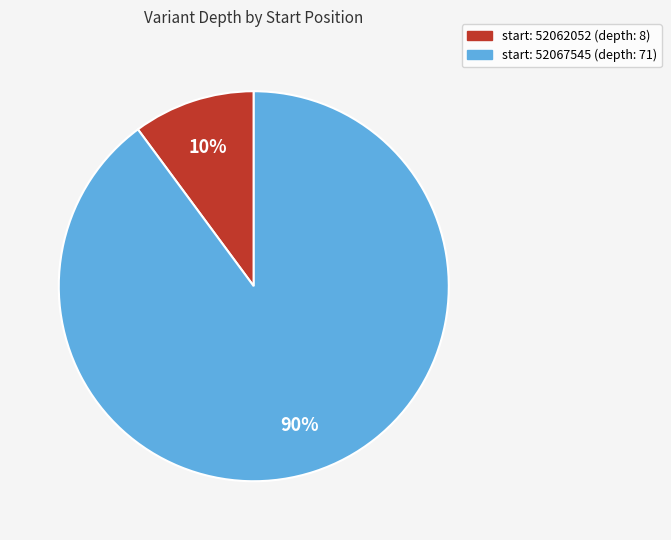

Count the number of slices in the pie.

2